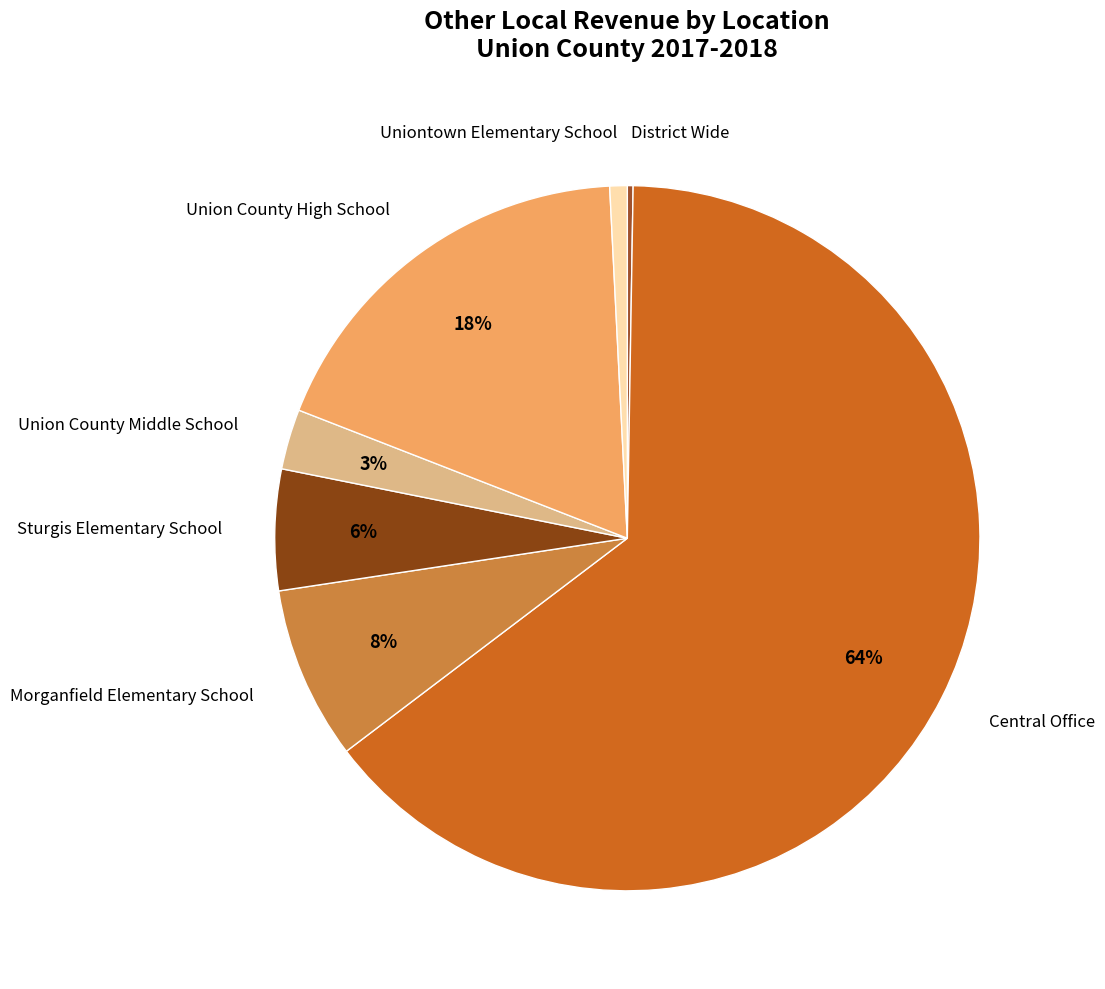

To the nearest percent, what is the average slice percentage?

14%